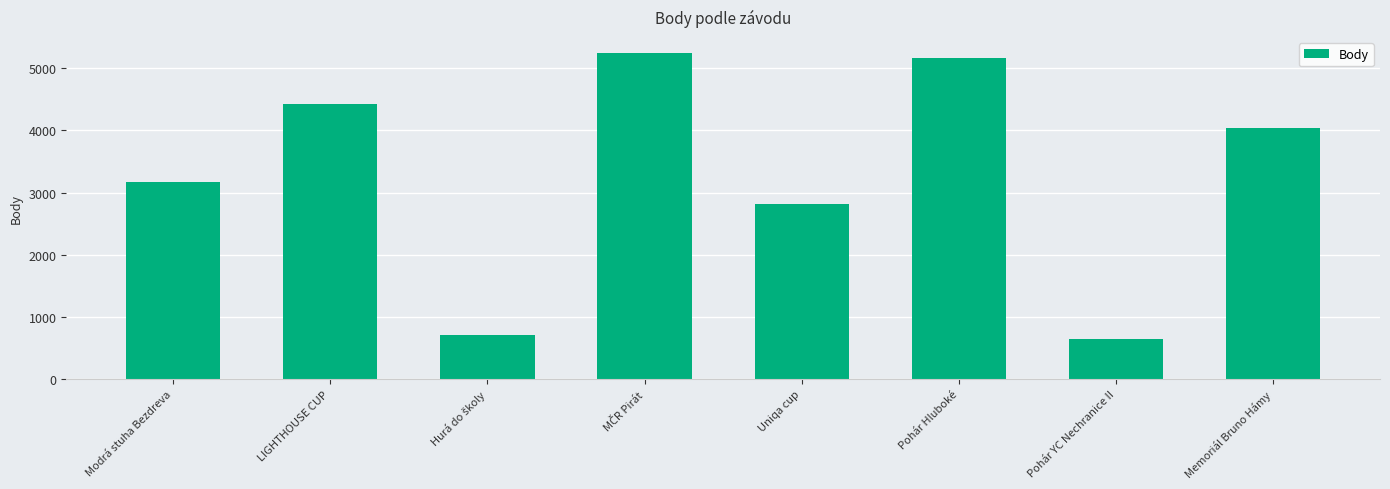

What is the label of the 6th bar from the left?

Pohár Hluboké